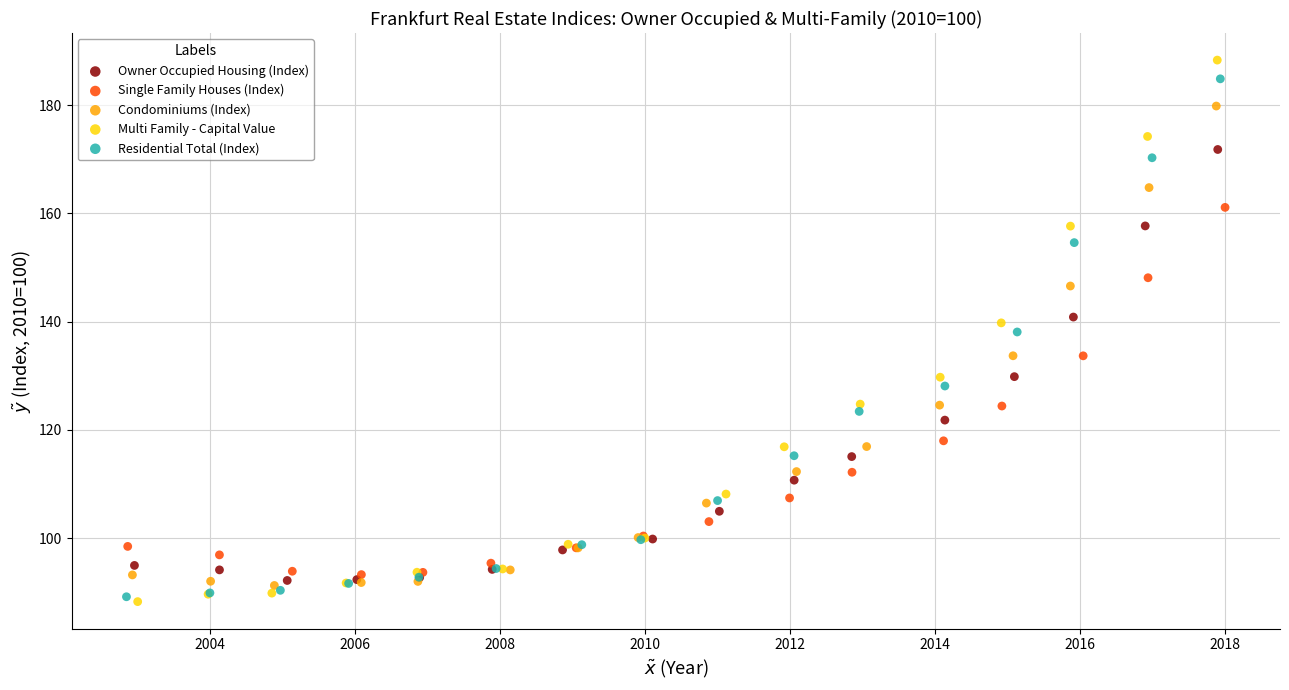

Which series has the widest spread of Y values?

Multi Family - Capital Value